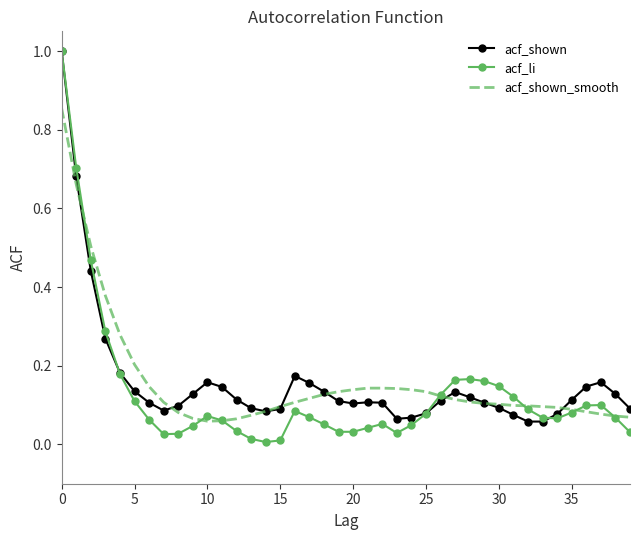

Count the number of data series in this chart.

3